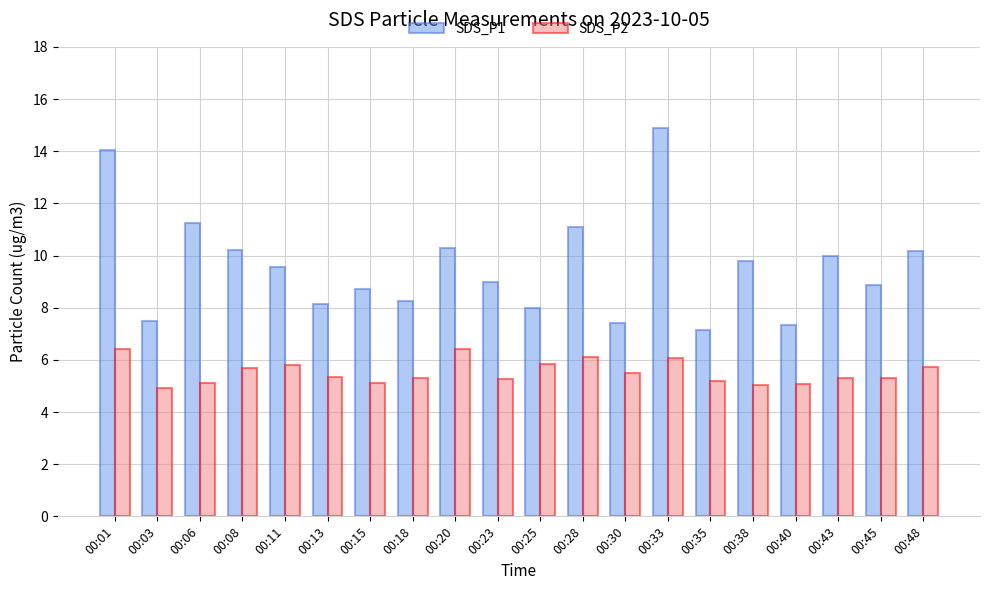

Is the value of SDS_P2 at 00:43 greater than the value of SDS_P1 at 00:13?

No